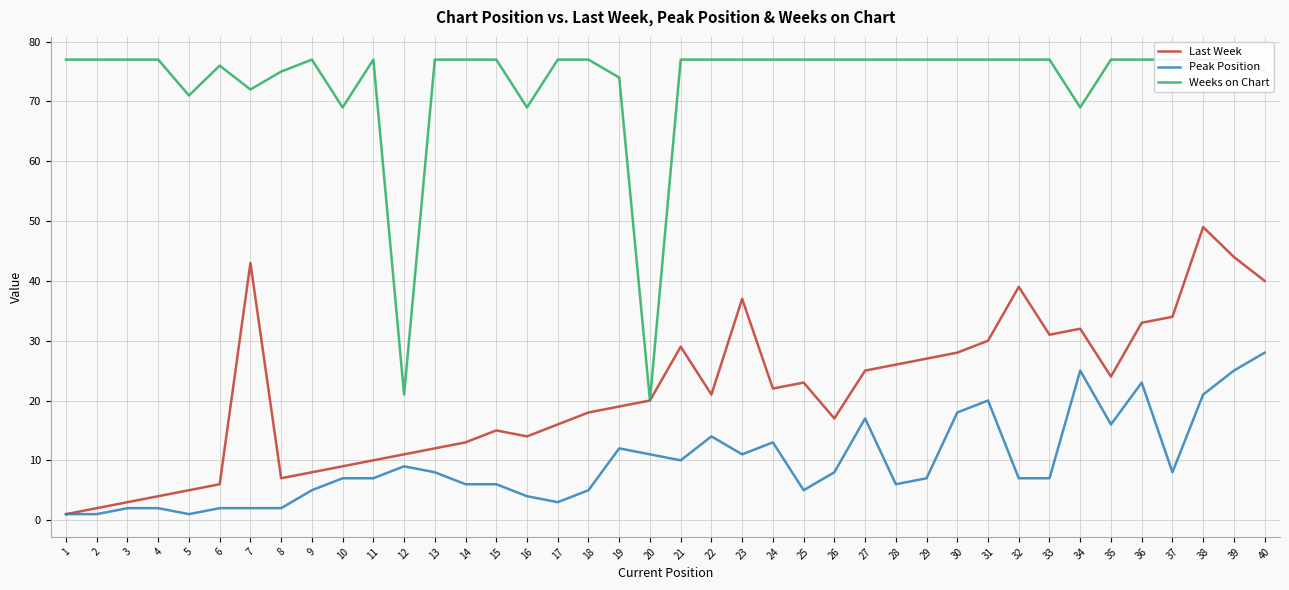

Reading right to left, extract all data points from this chart.

Last Week: 40	44	49	34	33	24	32	31	39	30	28	27	26	25	17	23	22	37	21	29	20	19	18	16	14	15	13	12	11	10	9	8	7	43	6	5	4	3	2	1
Peak Position: 28	25	21	8	23	16	25	7	7	20	18	7	6	17	8	5	13	11	14	10	11	12	5	3	4	6	6	8	9	7	7	5	2	2	2	1	2	2	1	1
Weeks on Chart: 75	77	77	77	77	77	69	77	77	77	77	77	77	77	77	77	77	77	77	77	20	74	77	77	69	77	77	77	21	77	69	77	75	72	76	71	77	77	77	77